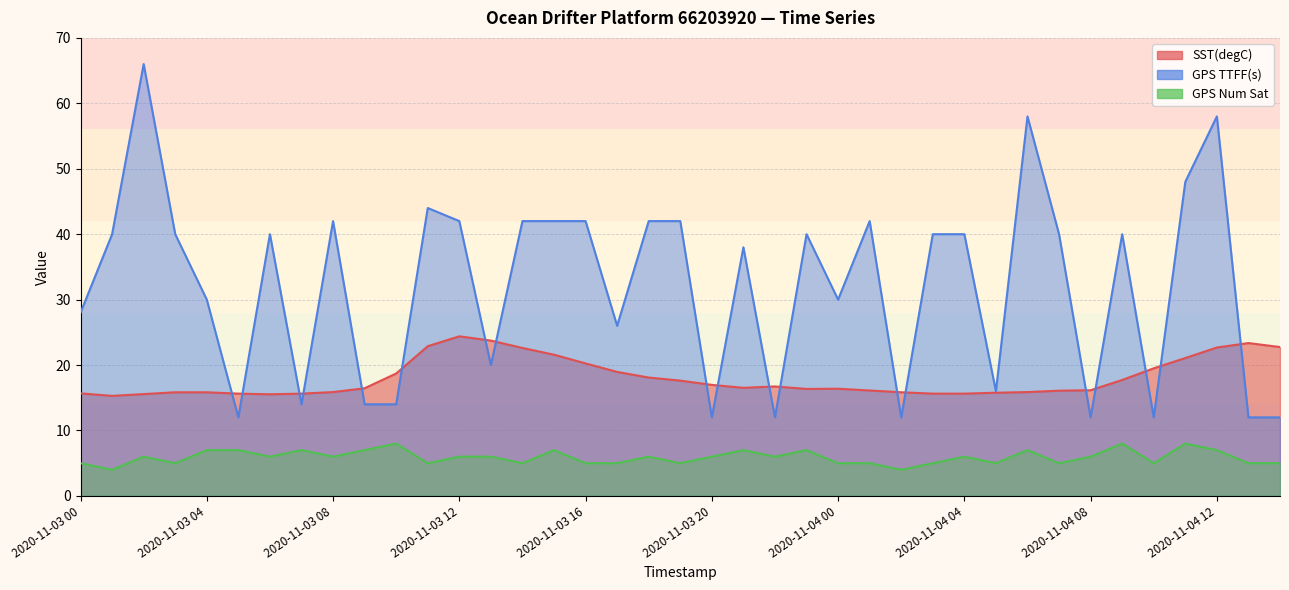

What is the difference between the GPS Num Sat values at 2020-11-04 10 and 2020-11-03 15?

2.0